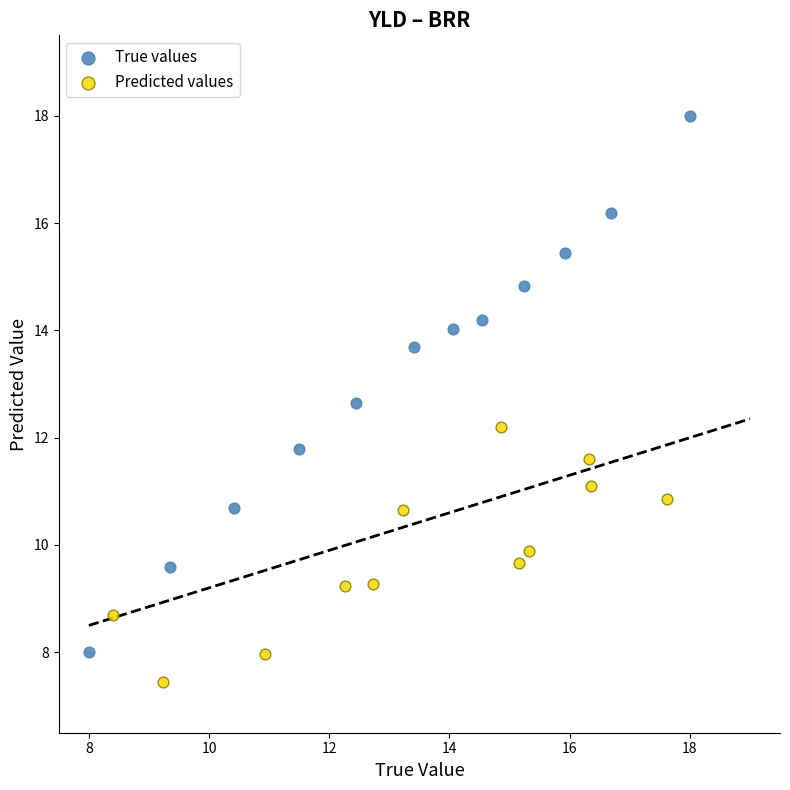

Which series reaches the minimum Y coordinate?

Predicted values